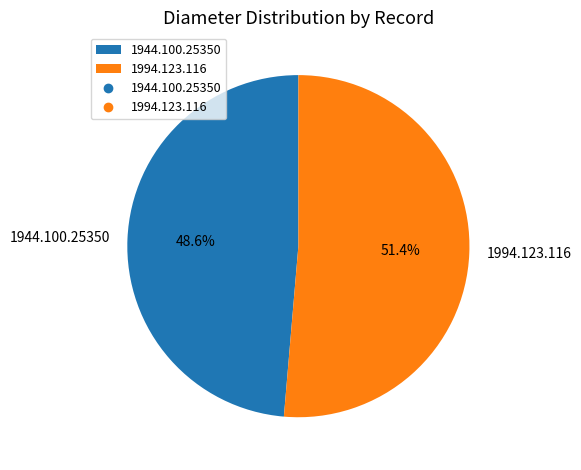

What percentage is the 1944.100.25350 slice, to the nearest percent?

49%